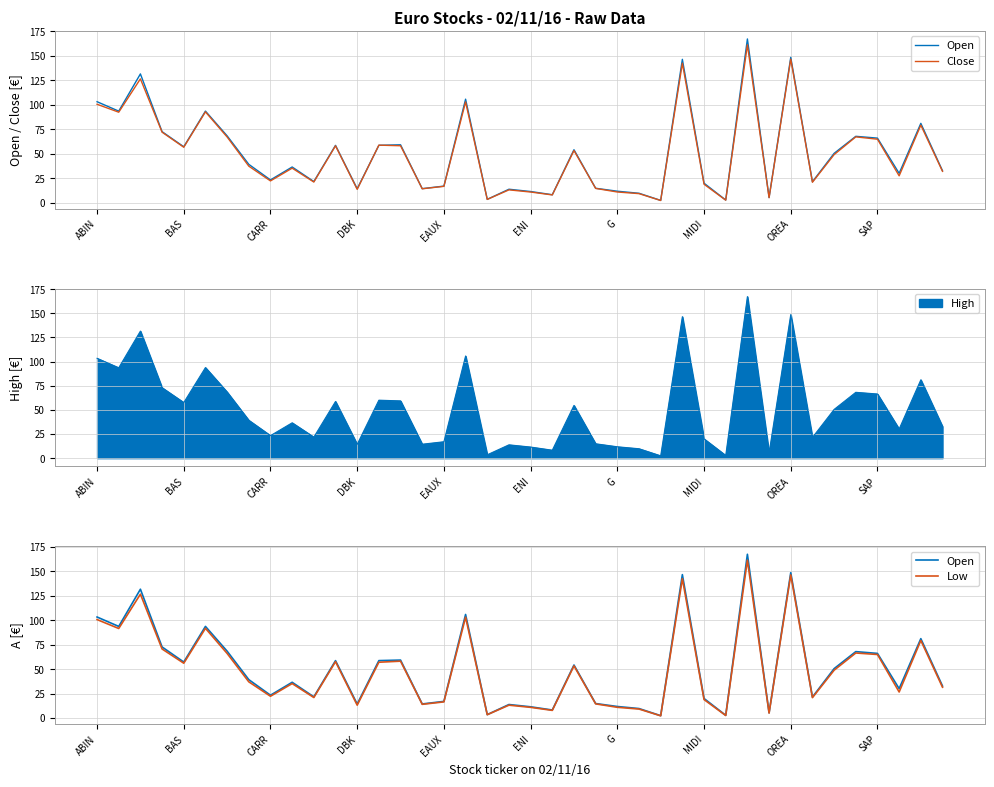

What position from the left is 26?

27